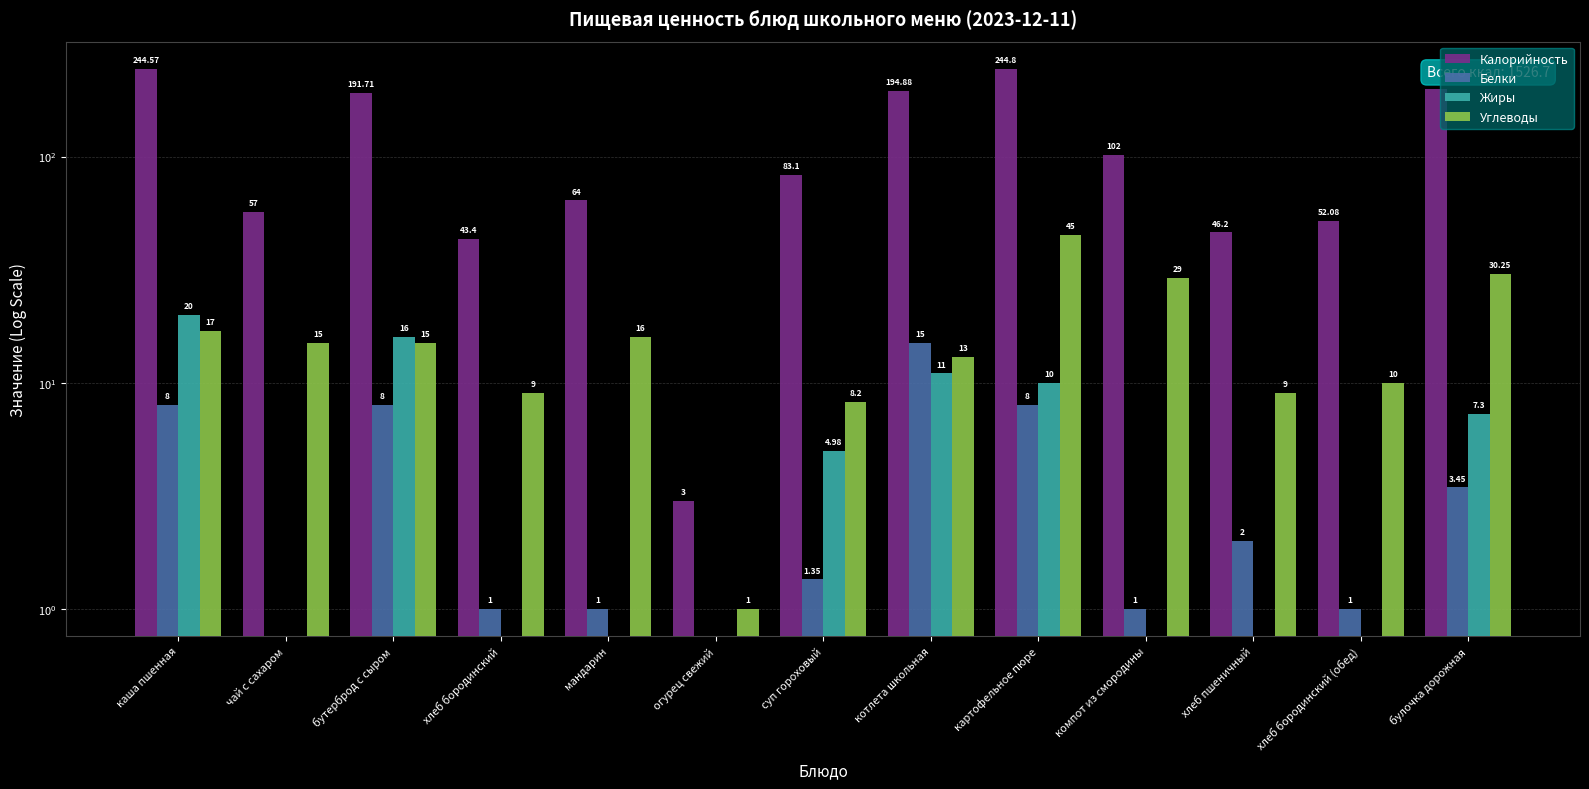

The value of Жиры at каша пшенная is 11.3. True or false?

False